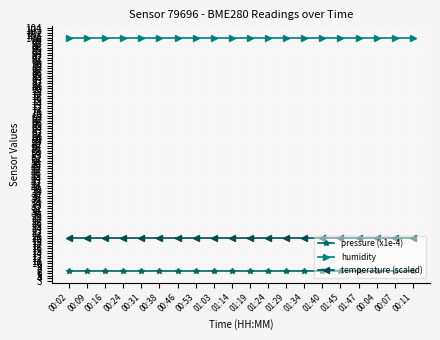

What are all the series names shown in the legend?

pressure (x1e-4), humidity, temperature (scaled)